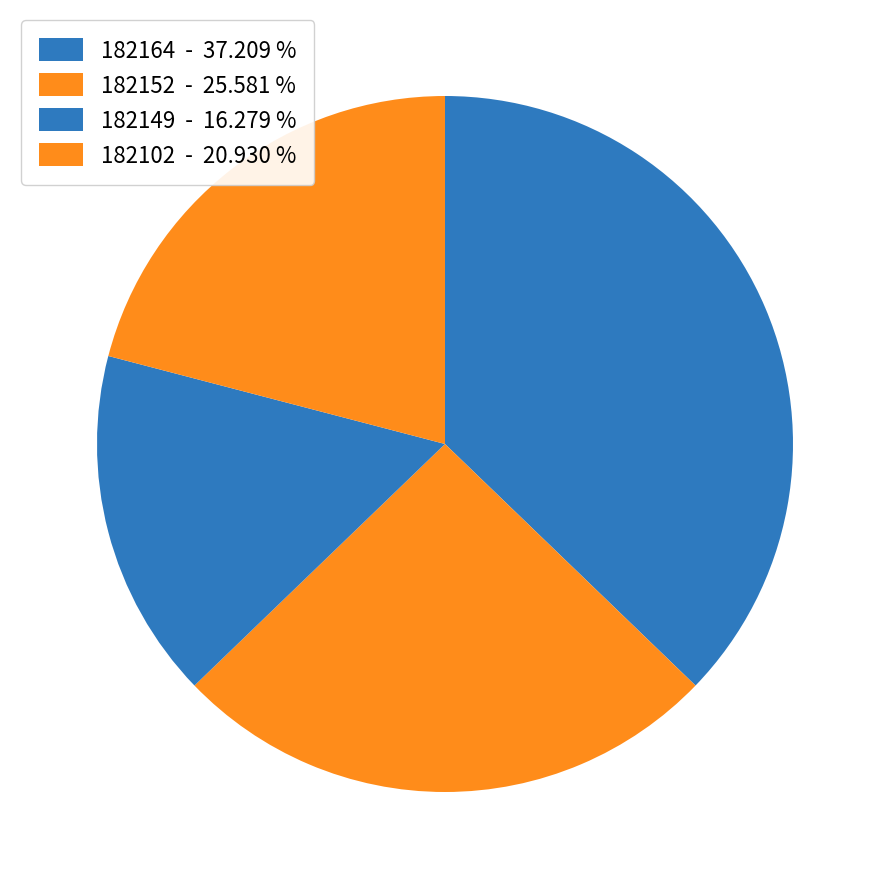

Count the number of slices in the pie.

4